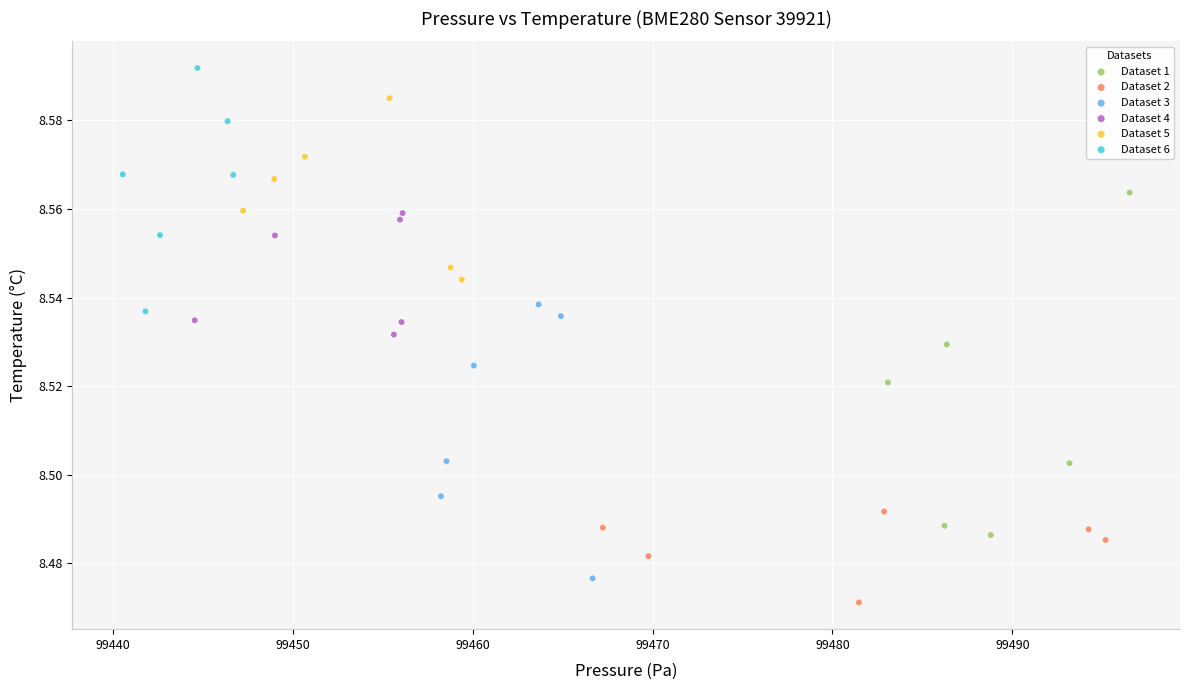

Which series has the largest Y range (max minus min)?

Dataset 1